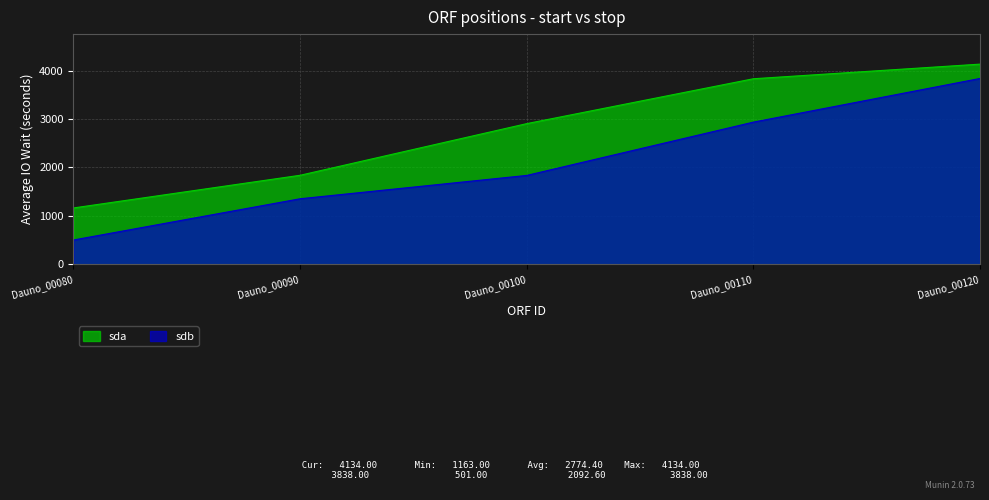

The sda series shows 2905 at Dauno_00100. True or false?

True